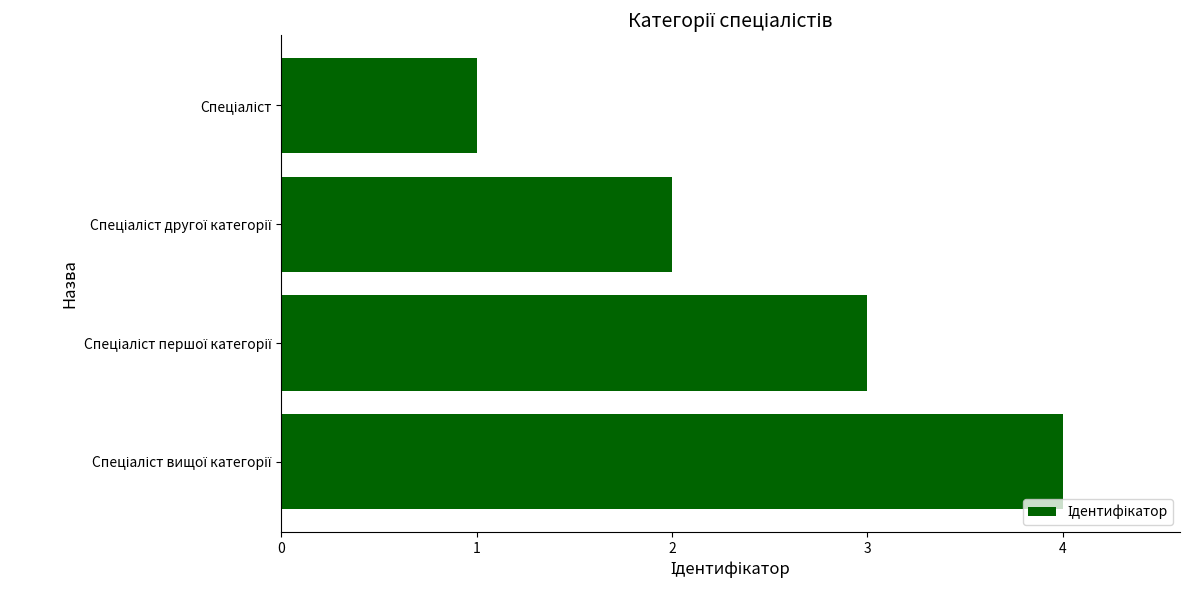

What is the greatest value displayed?

4